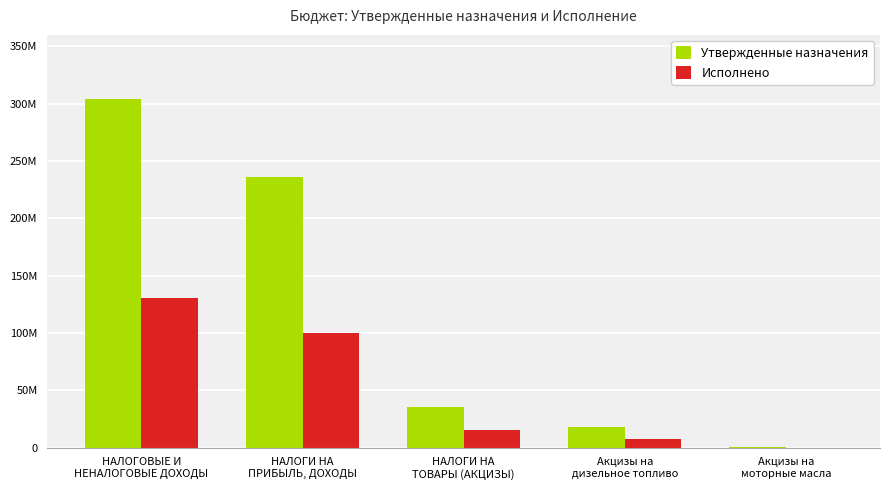

Are the bars grouped side by side (vs. stacked)?

Yes